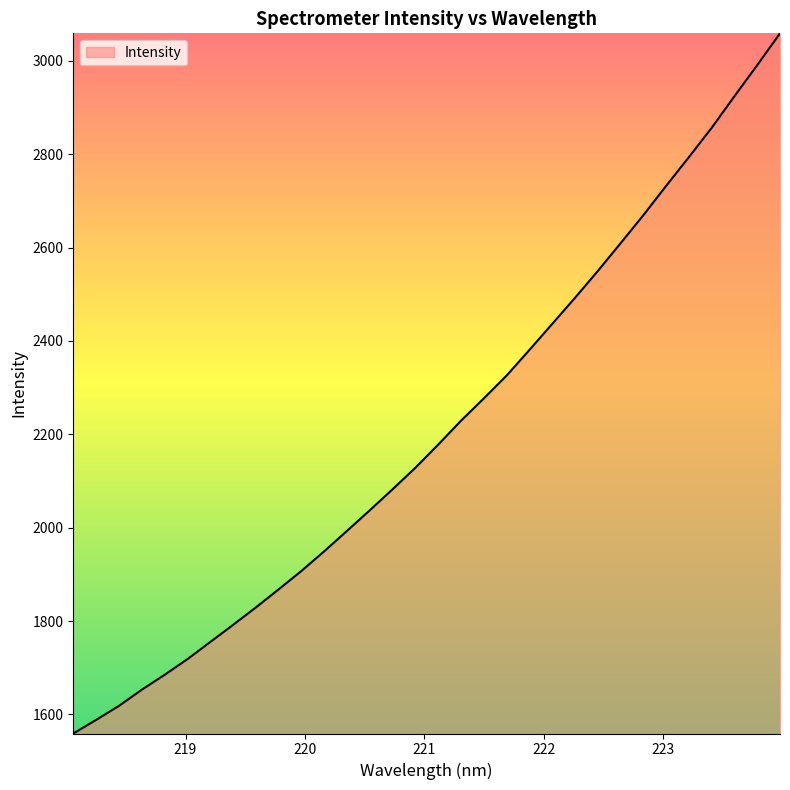

What is the smallest value displayed?

1559.0